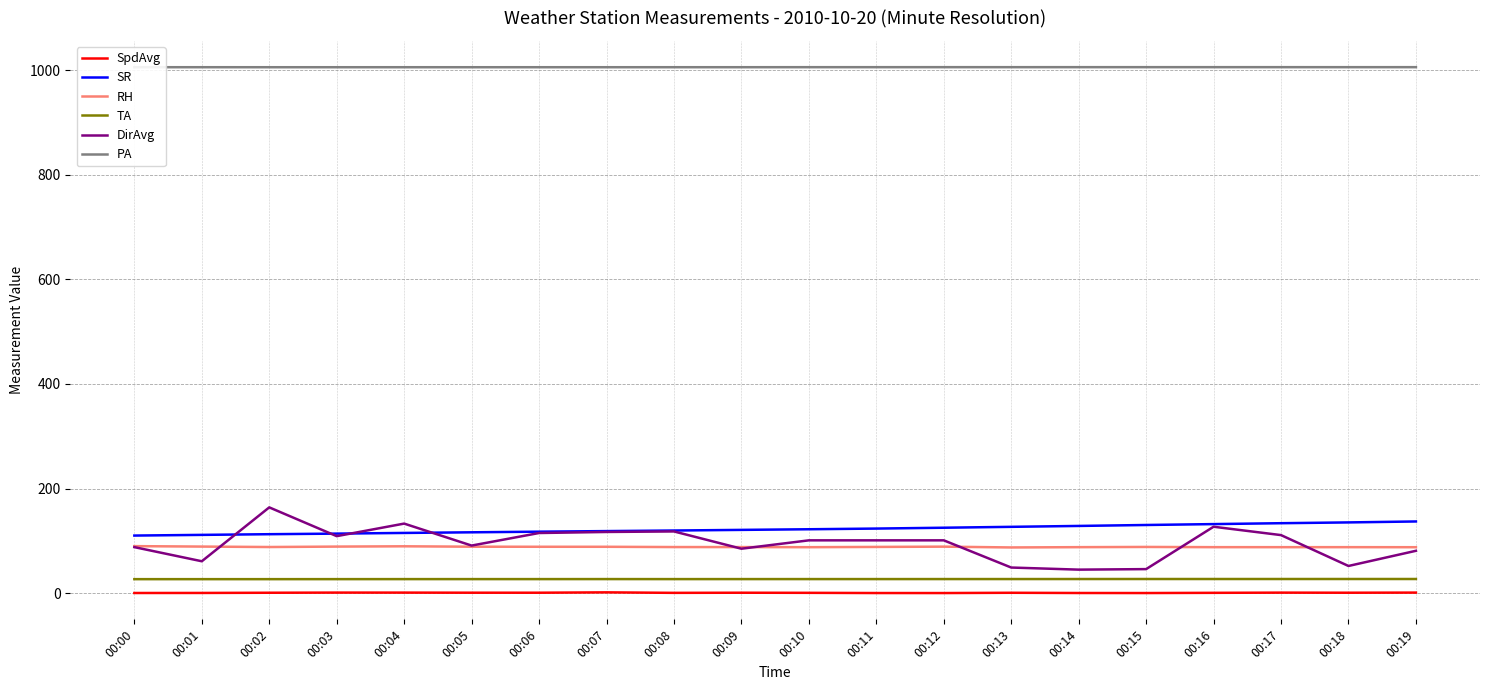

Which series has the largest total across all categories?

PA